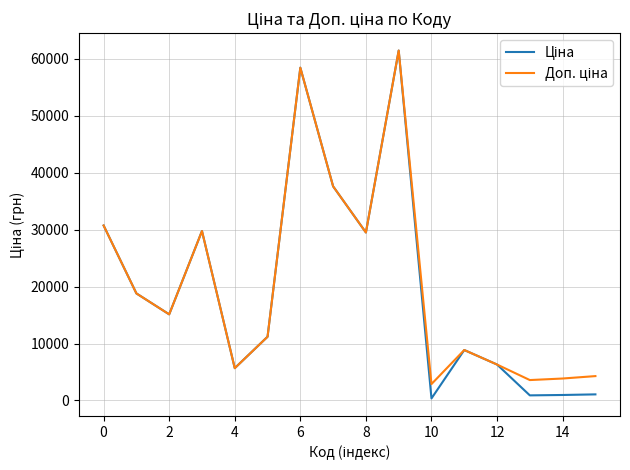

What is the greatest value displayed?

61434.3